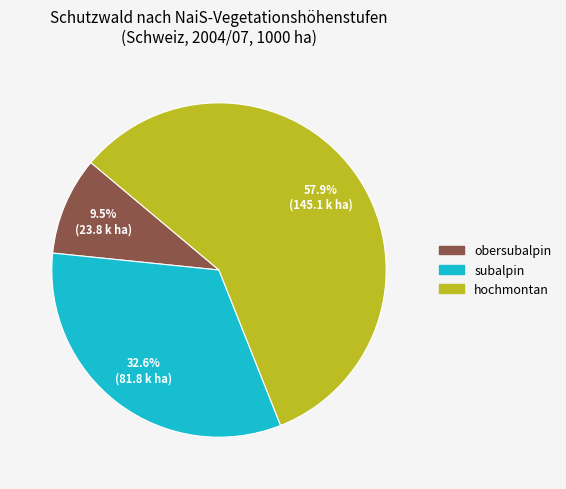

To the nearest percent, what is the difference between the largest and smallest slice percentages?

48%